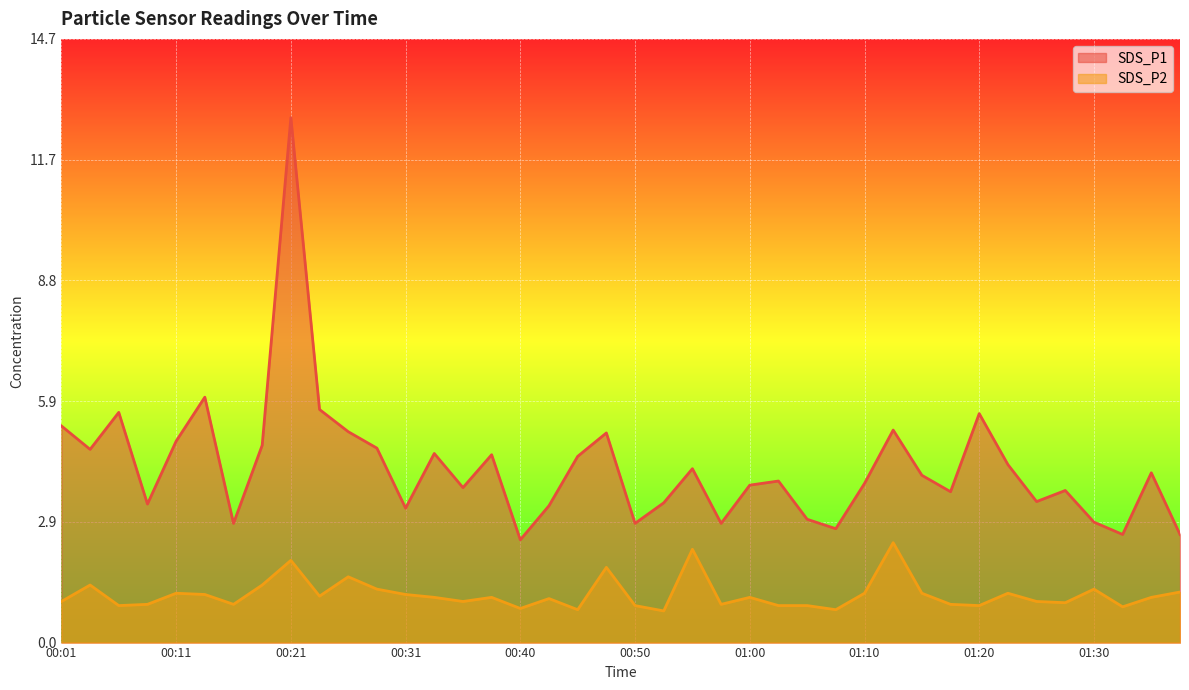

How many series are shown in this chart?

2